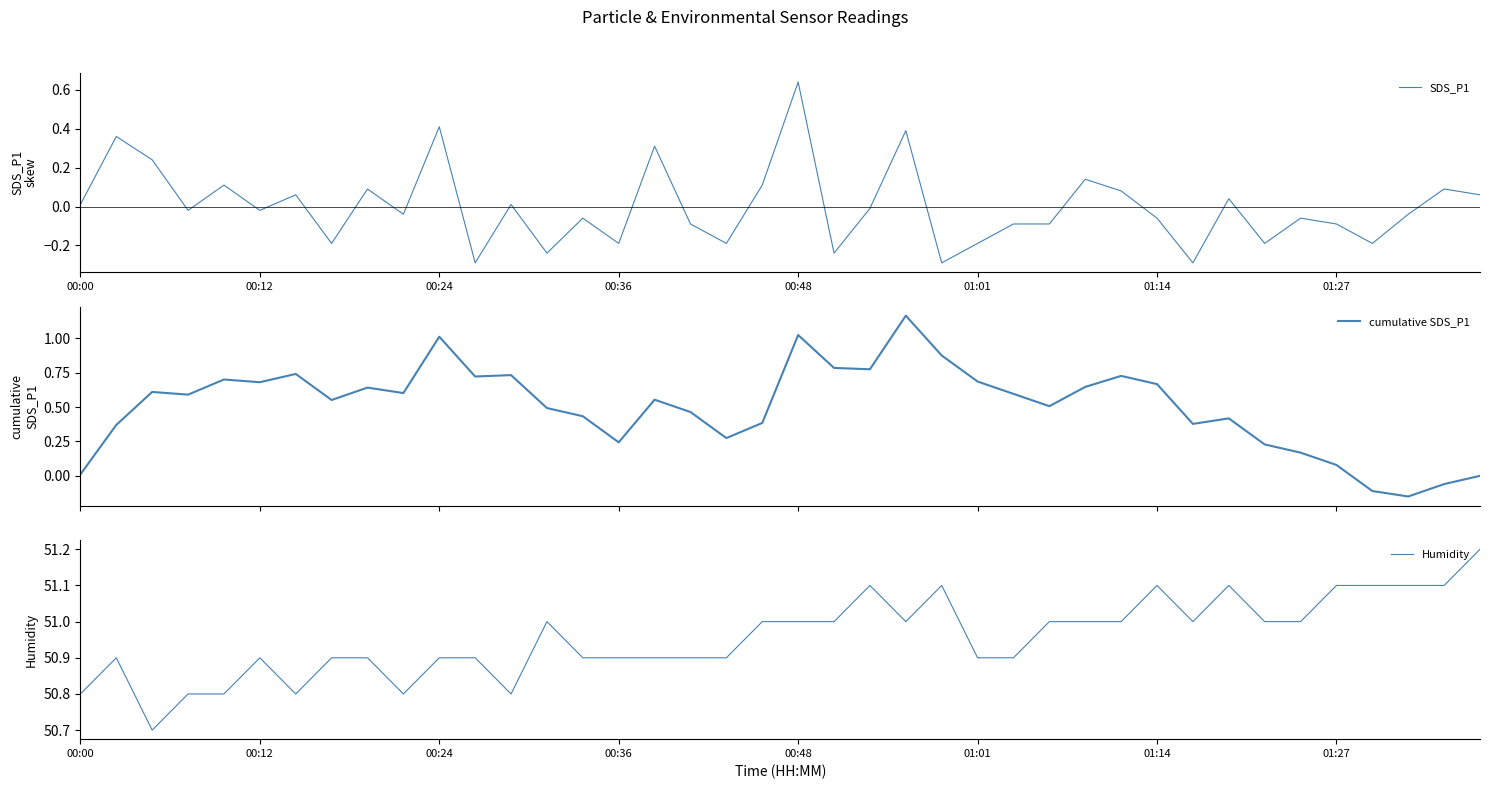

True or false: cumulative SDS_P1 and Humidity cross at least once.

False